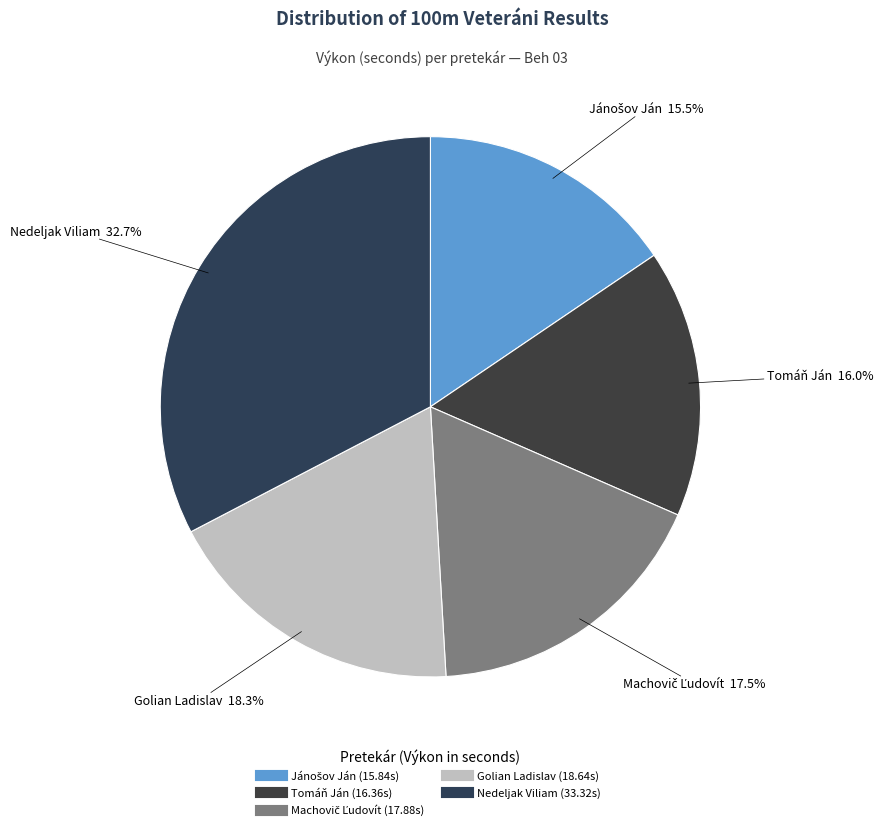

To the nearest percent, what percentage of the pie is Nedeljak Viliam?

33%